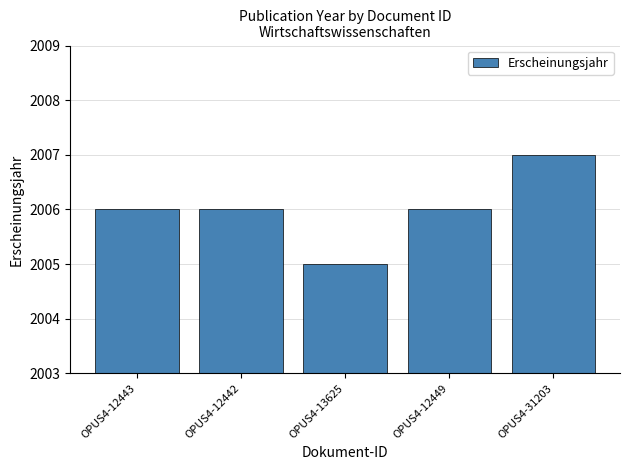

Between OPUS4-31203 and OPUS4-12443, which is larger?

OPUS4-31203